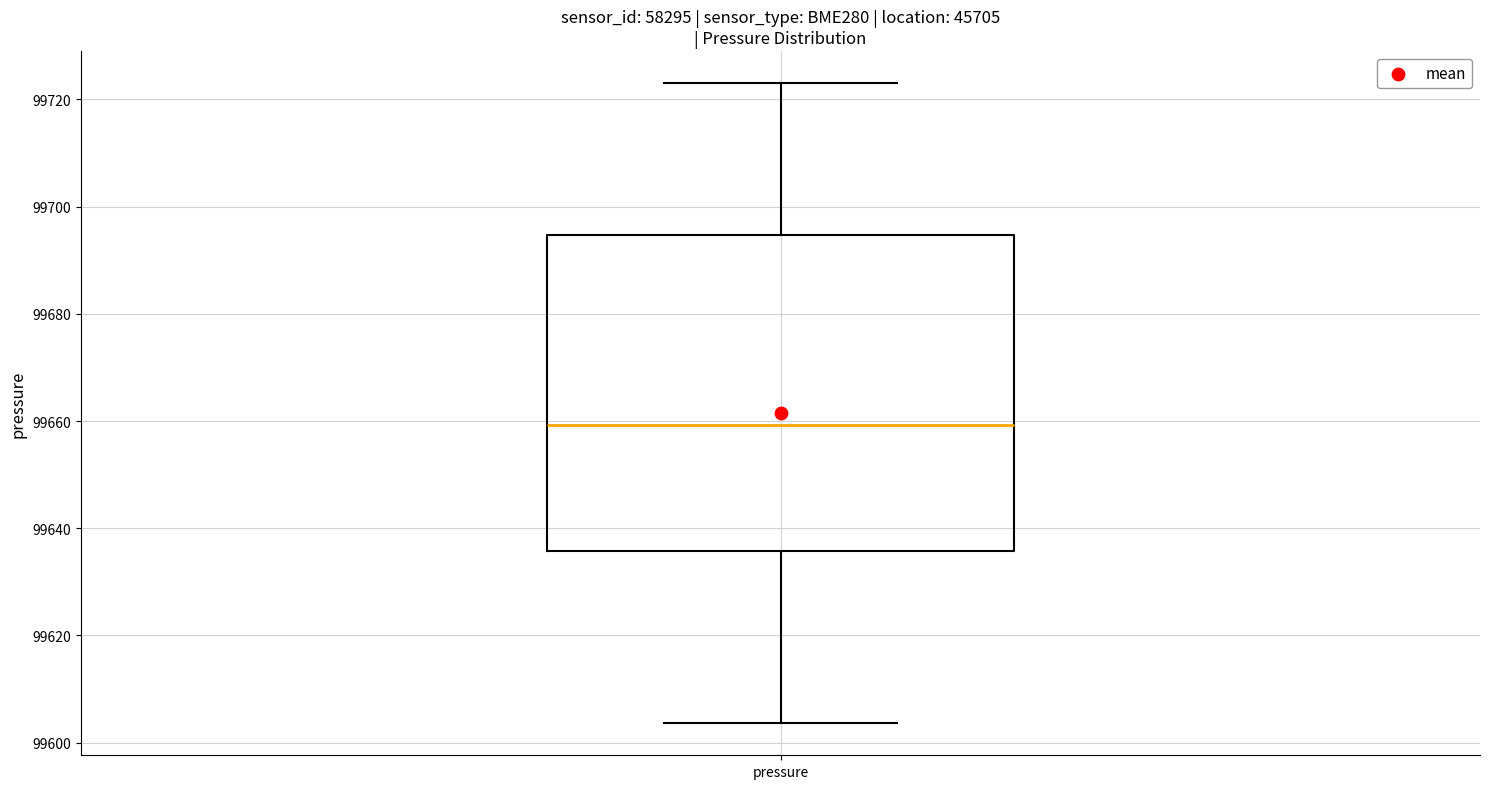

Read this box plot against the y-axis: the position of the median line, the range covered by the box, and the ends of both whiskers. The values are not printed on the chart, so give them approximately, as read against the axis.

median 99660, box 99636 to 99694, whiskers 99604 to 99724